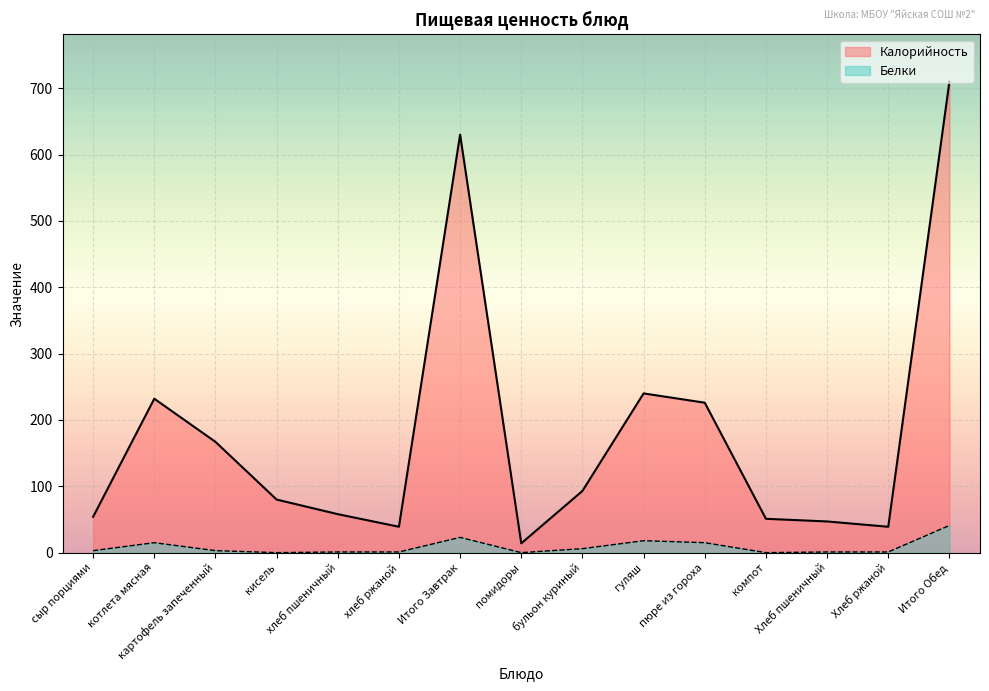

How many categories are shown in the chart?

15